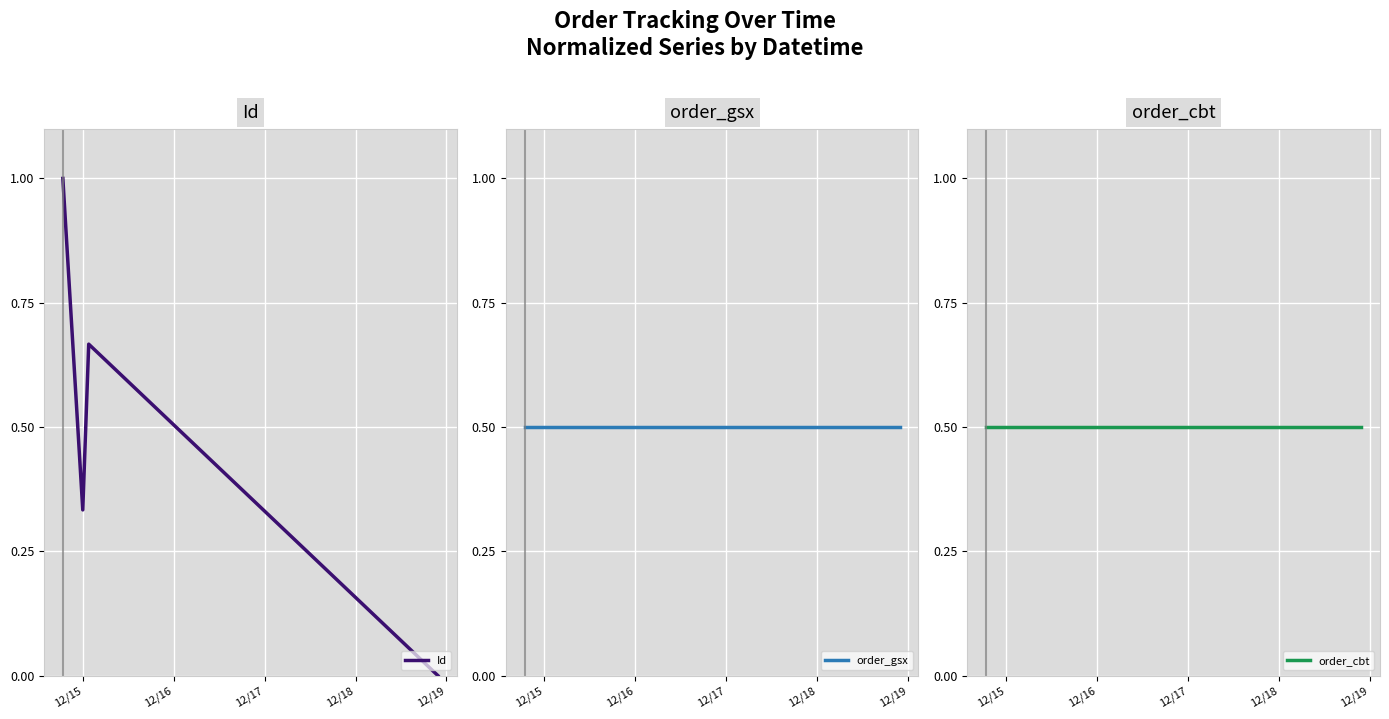

What is the highest value of the Id series?

1.0